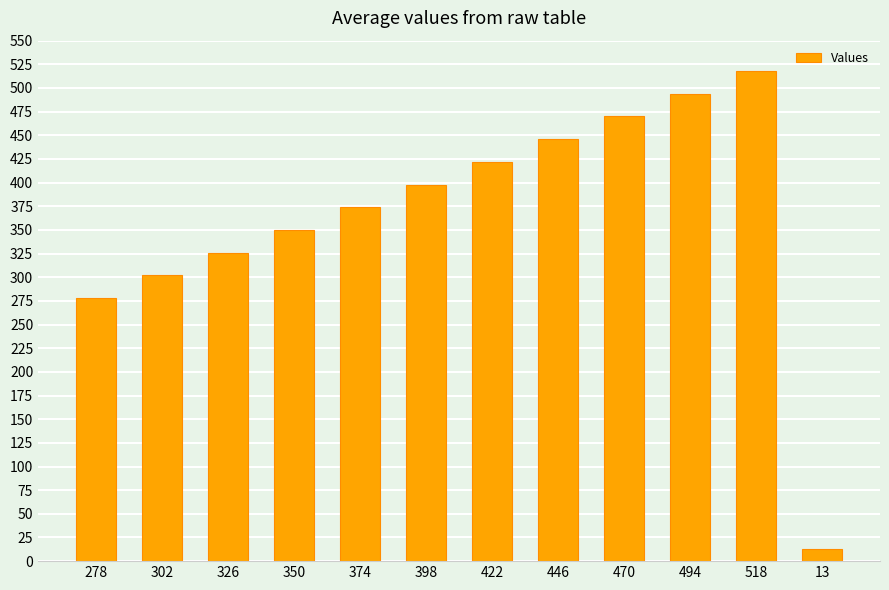

List the labels in order of value, largest first.

518, 494, 470, 446, 422, 398, 374, 350, 326, 302, 278, 13